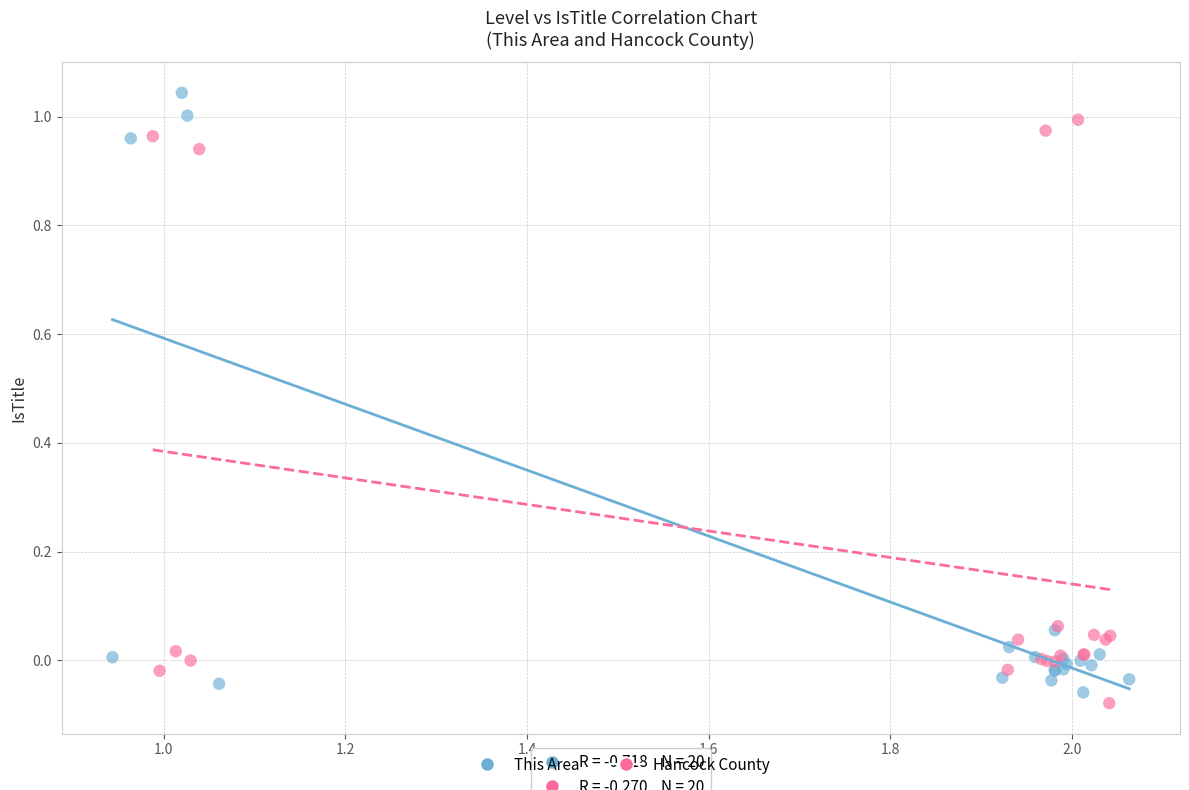

Which series contains the highest Y value?

This Area